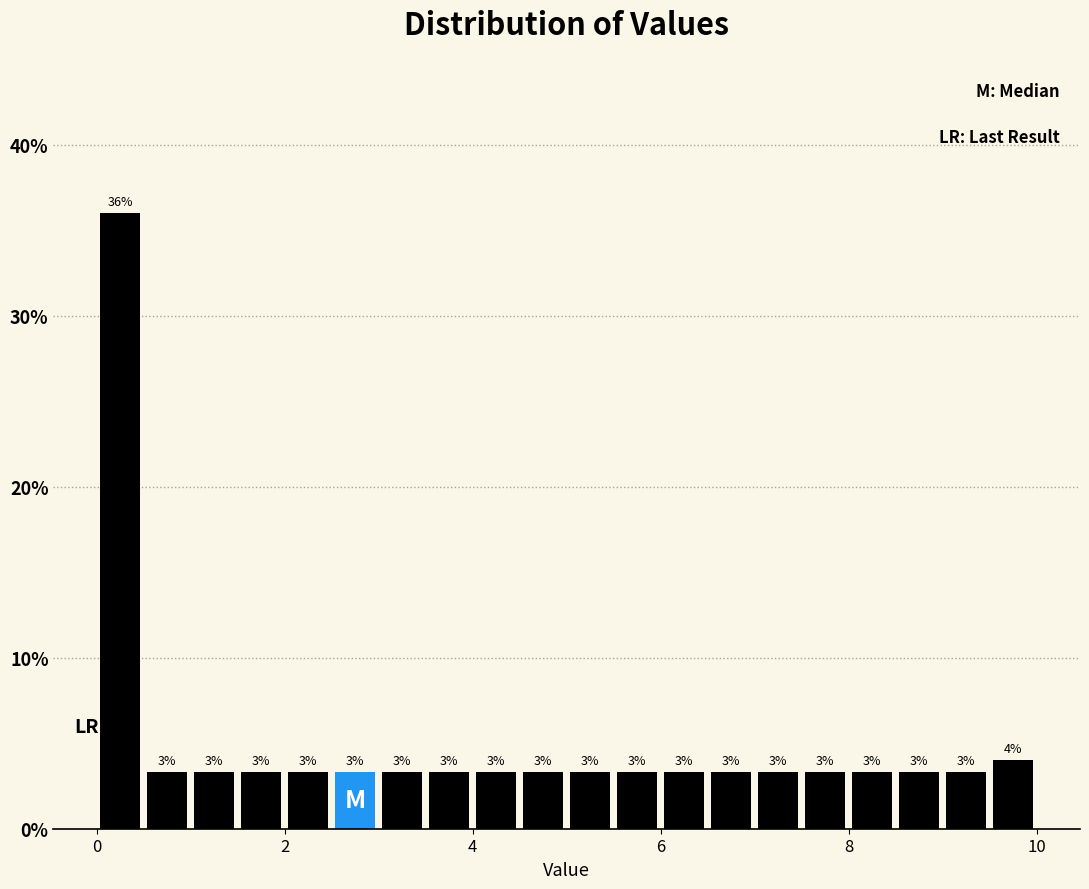

Around what value on the x-axis is the tallest bar? Give the approximate position of its centre, as read against the axis.

0.2